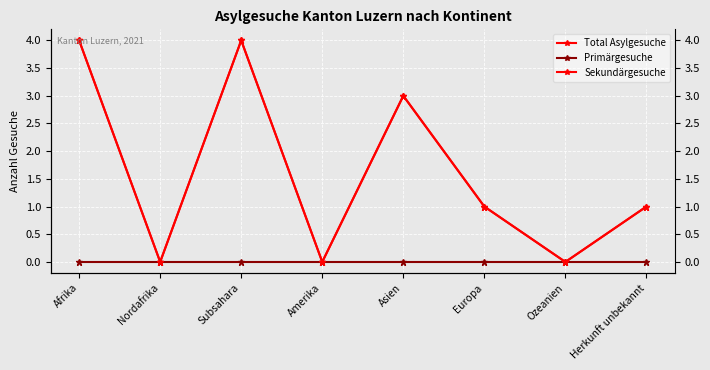

What is the sum of all Total Asylgesuche values?

13